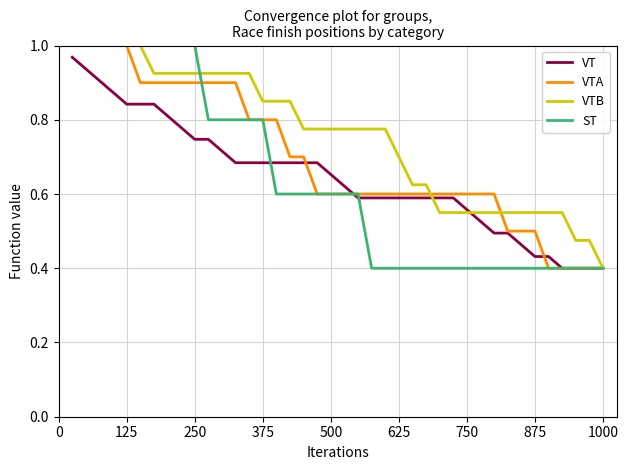

Which series has the largest total across all categories?

VTB